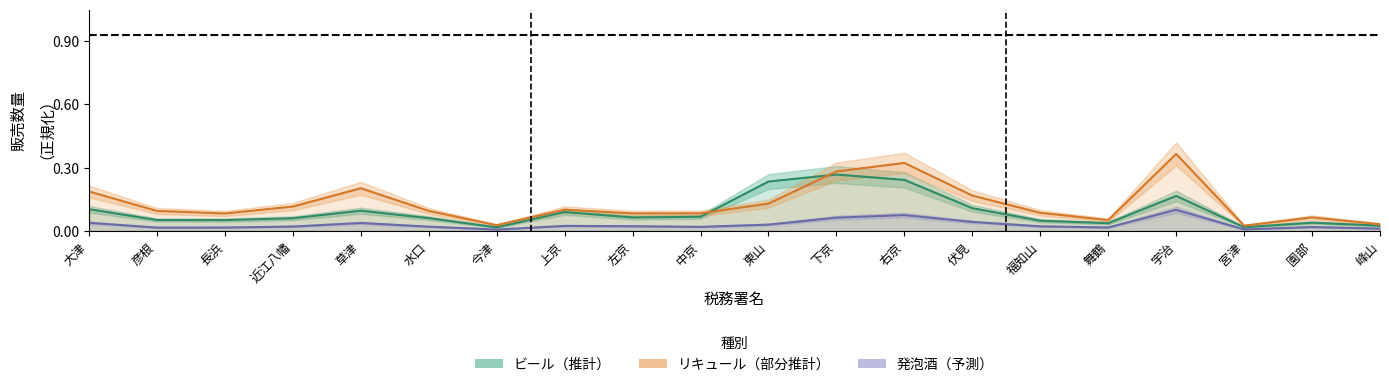

At 草津, list the series in order from smallest to largest.

発泡酒, ビール, リキュール